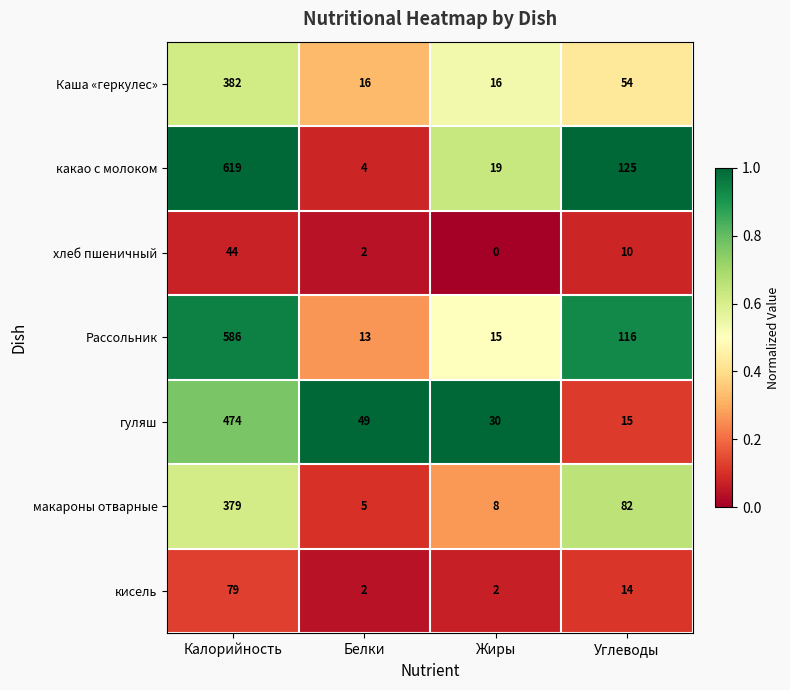

Which label corresponds to the largest value in the chart?

Калорийность